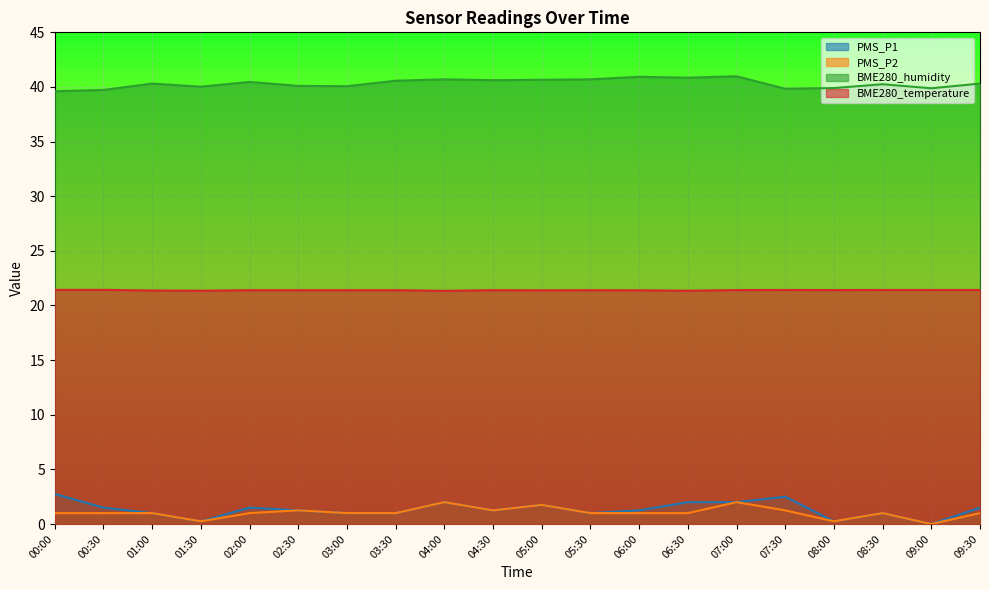

Which category has the lowest value in the BME280_humidity series?

00:00